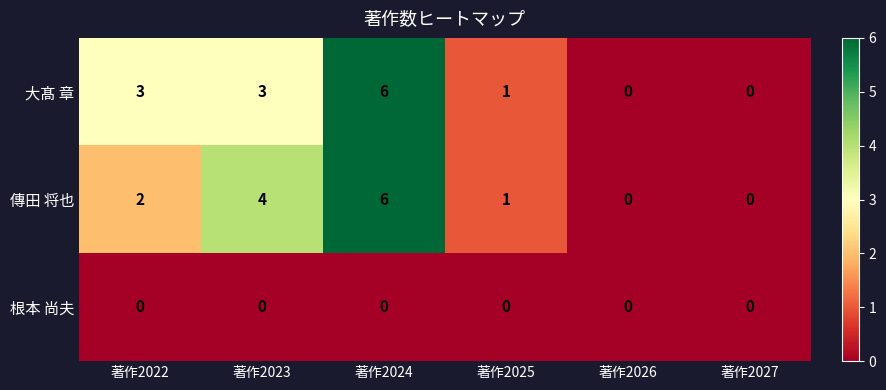

What is the total value across all series at 著作2024?

12